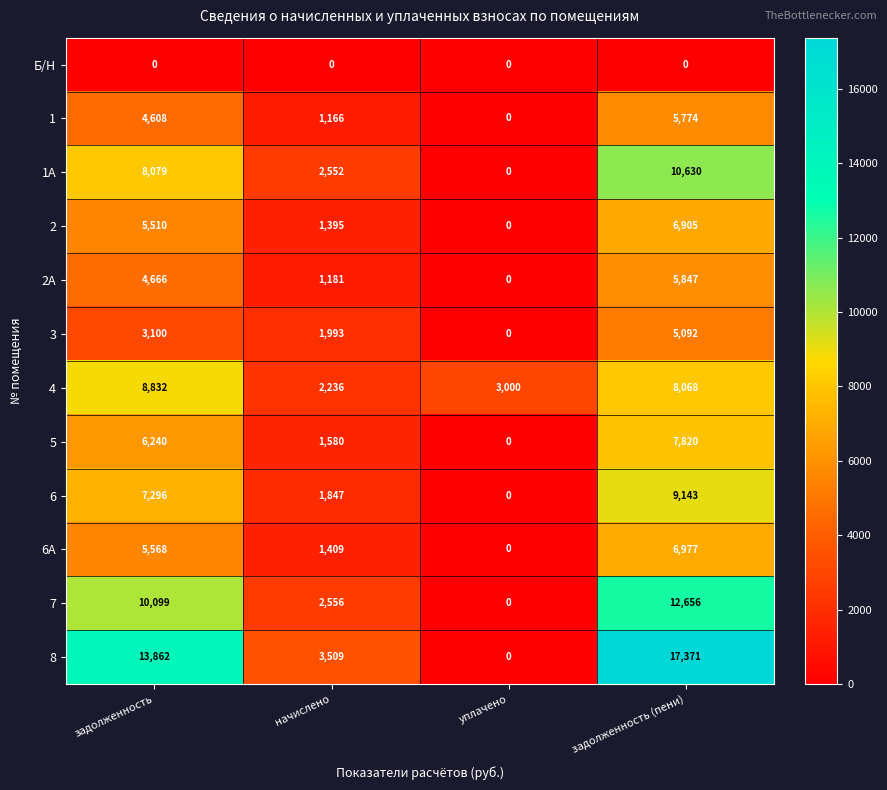

How many 1А values are between 2552 and 10630?

3